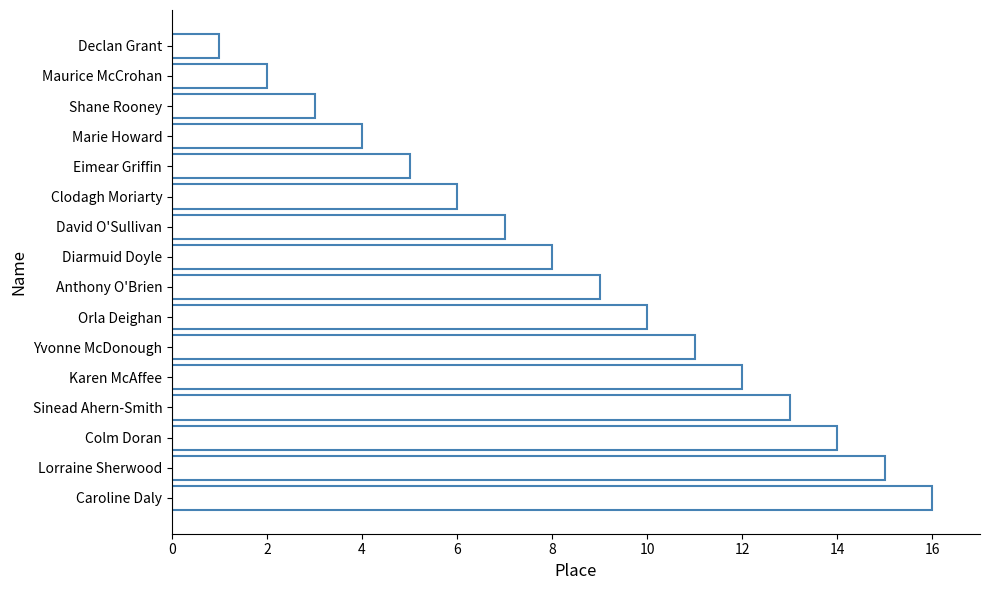

Which label corresponds to the smallest value in the chart?

Declan Grant